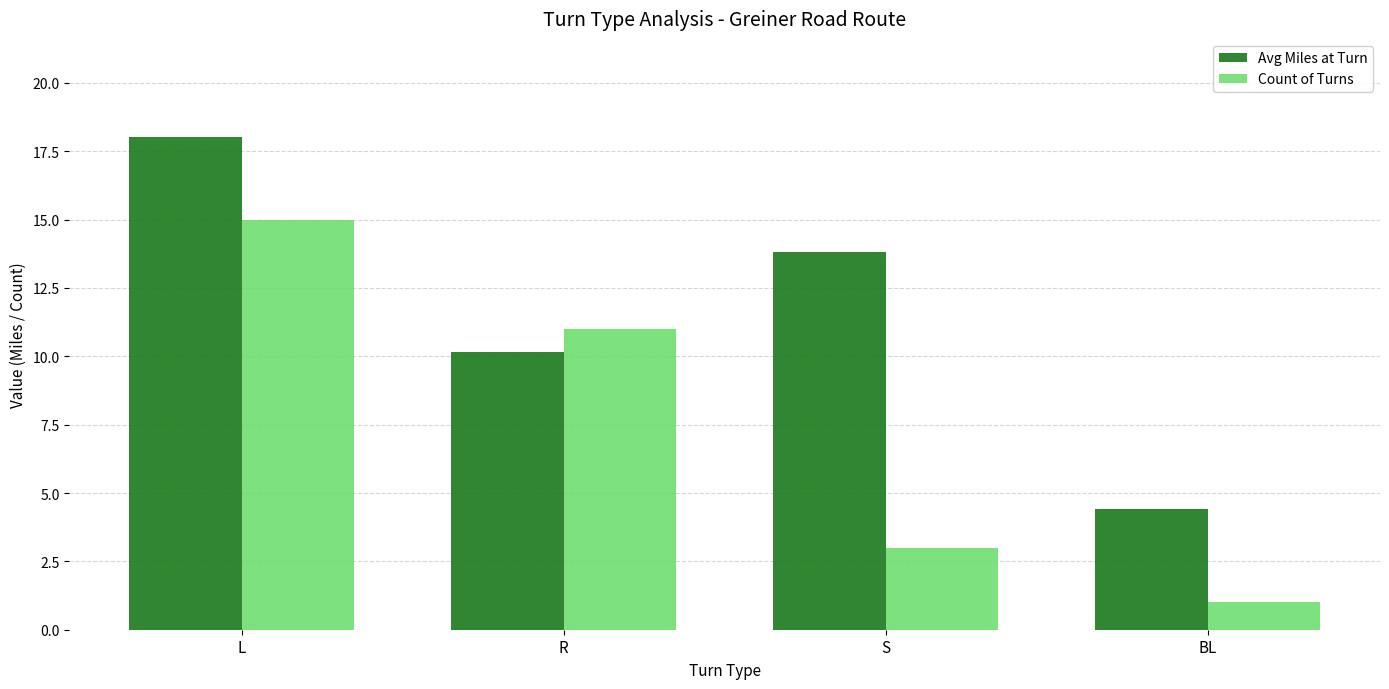

Which series has the largest total across all categories?

Avg Miles at Turn